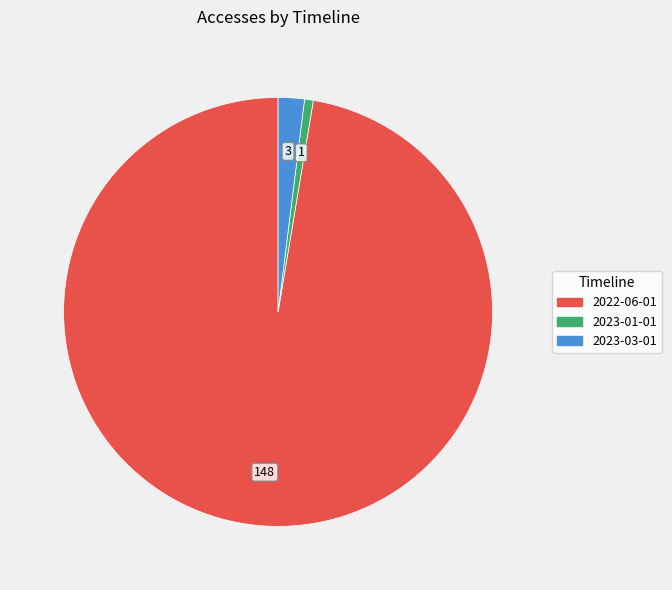

Is the sum of 2023-01-01 and 2022-06-01 greater than half?

Yes